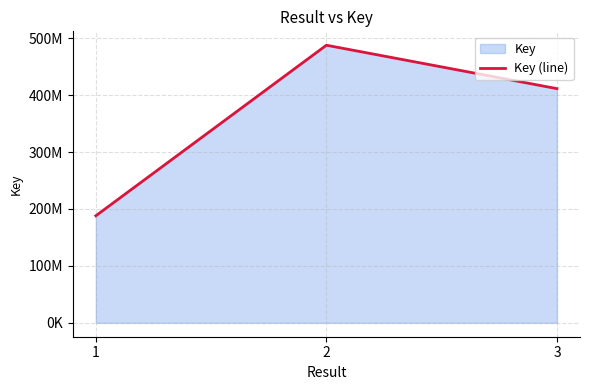

Count the number of values greater than 411330207.

1